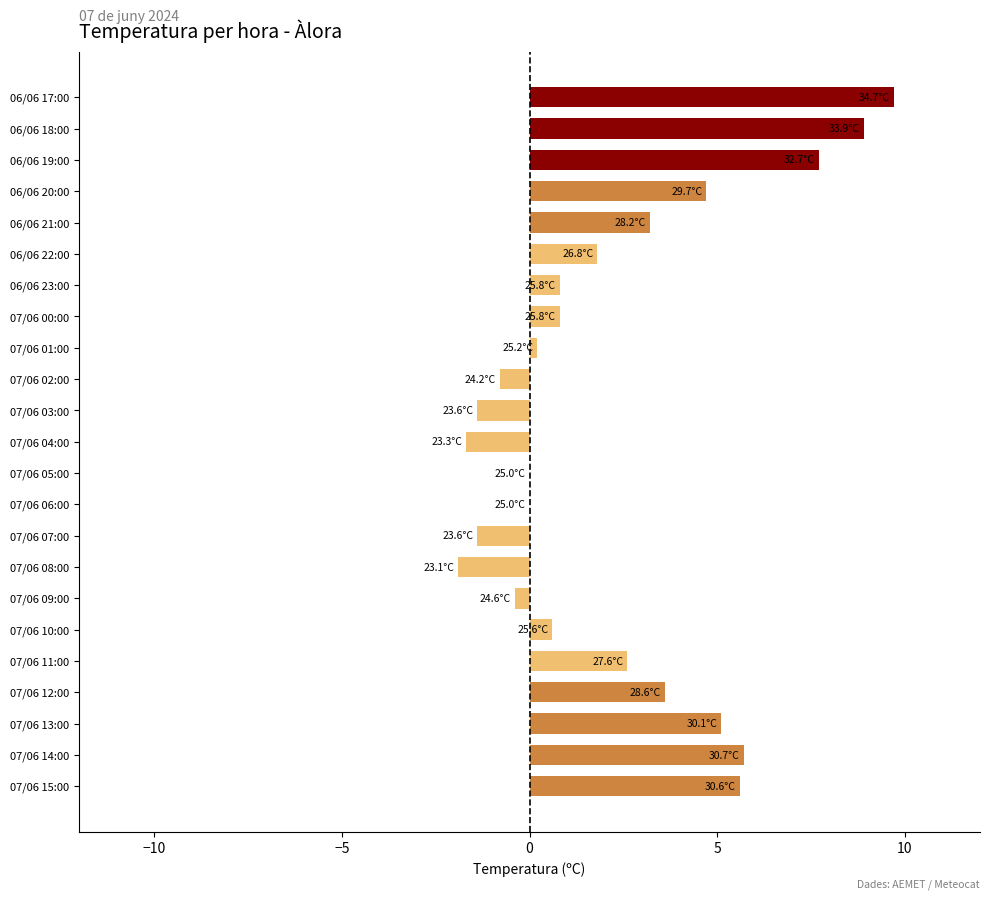

Is it true that the value at 07/06 14:00 is 1.8?

False